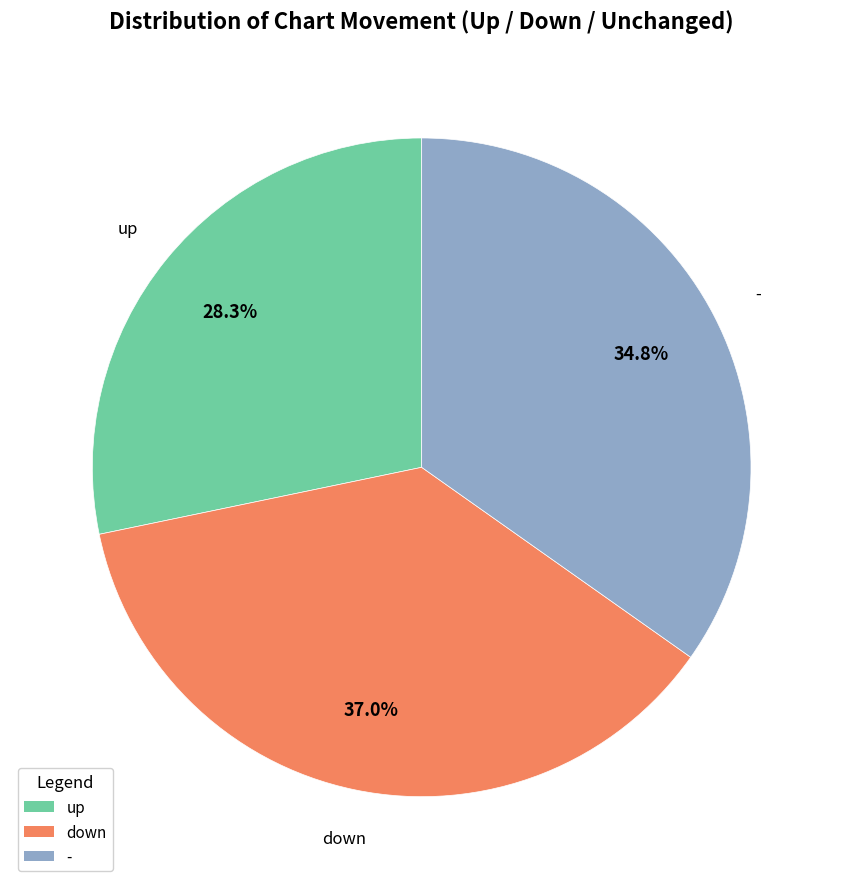

Is there any slice that represents more than half of the pie?

No